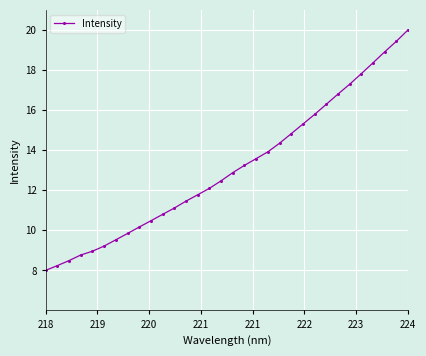

What is the greatest value displayed?

20.0